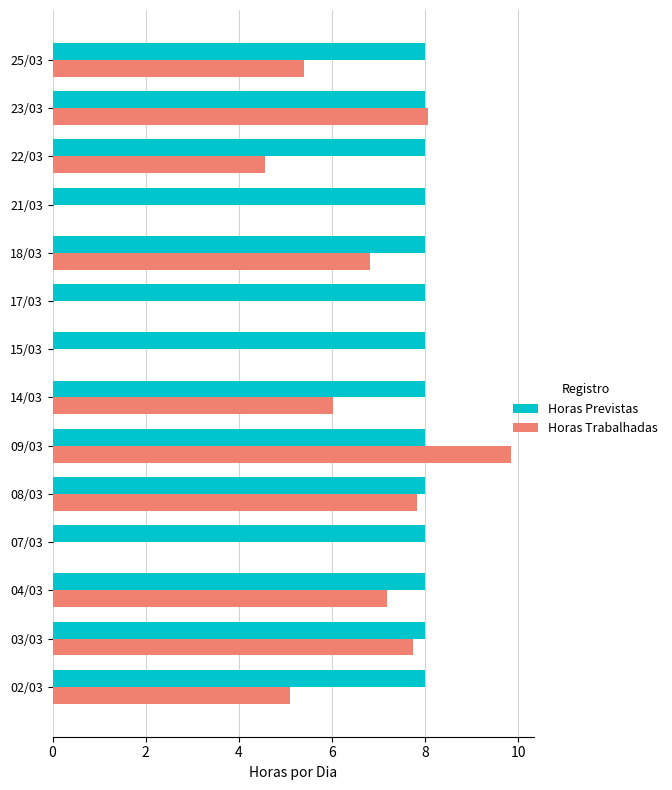

Which series has the largest range (max minus min)?

Horas Trabalhadas